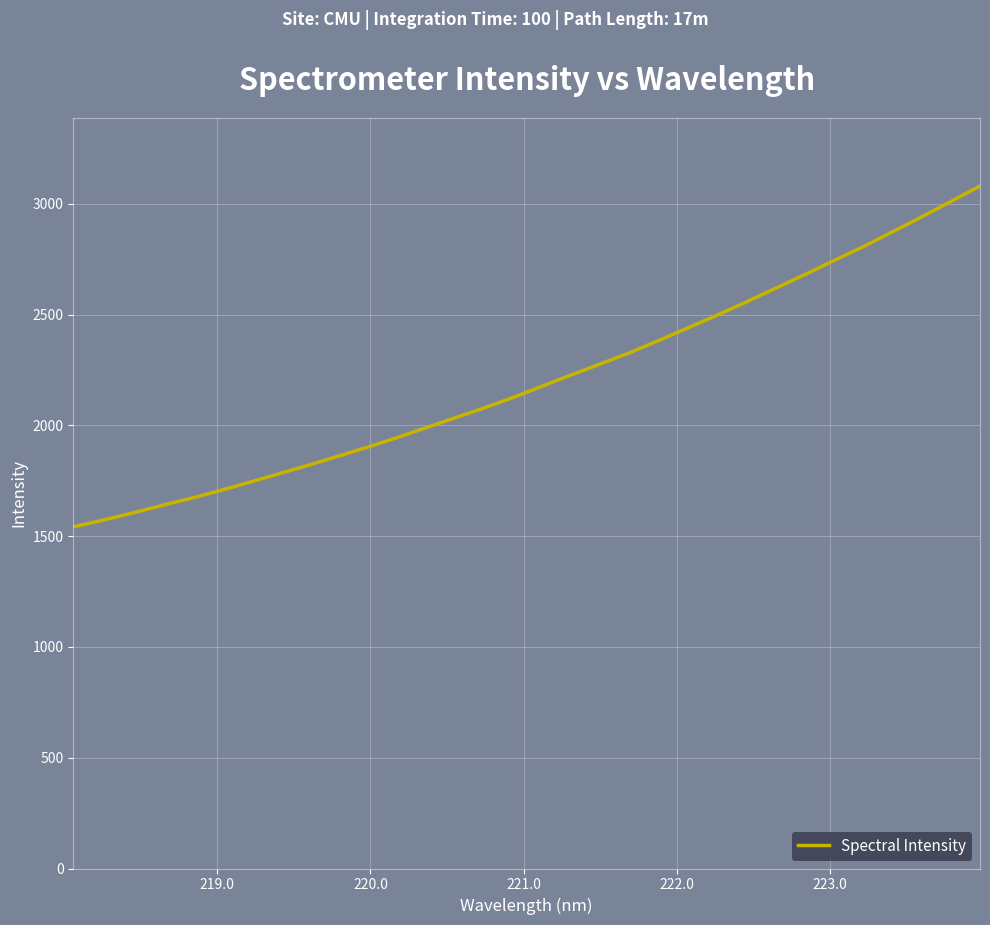

What is the difference between the maximum and minimum values?

1538.6